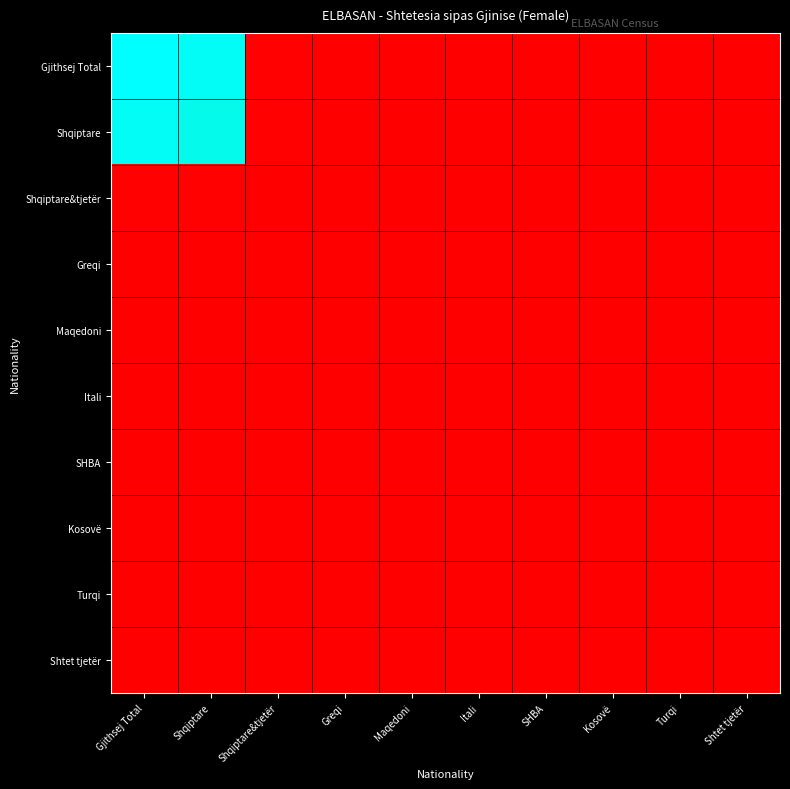

What is the maximum value shown in the chart?

1.0